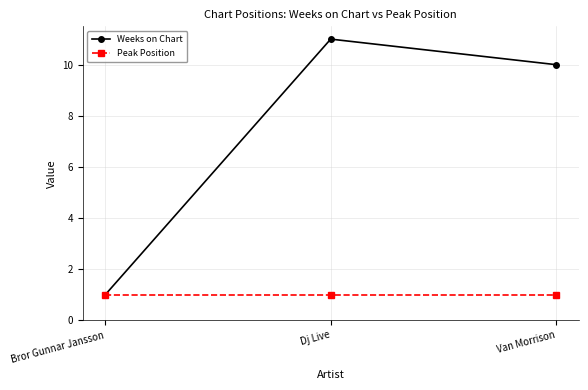

Does the chart display data point markers on the line(s)?

Yes